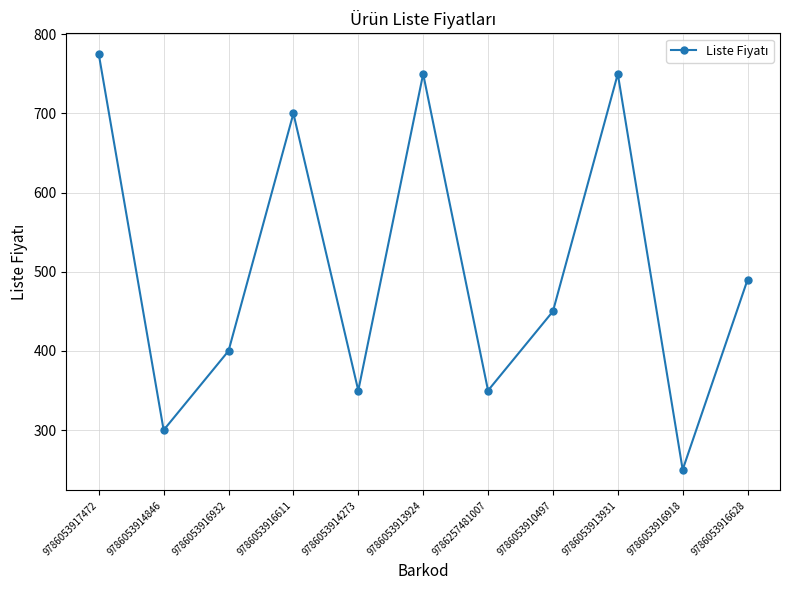

How many points are lower than both their immediate neighbors (excluding endpoints)?

4